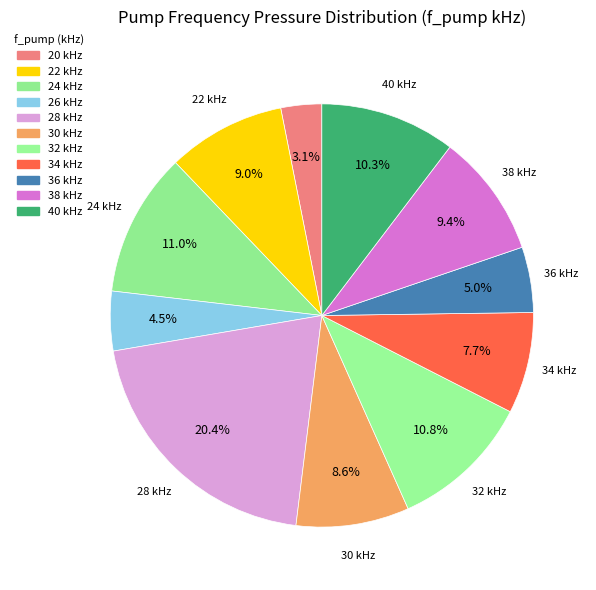

Approximately how many times larger is the value at 28 compared to 30?

2.4